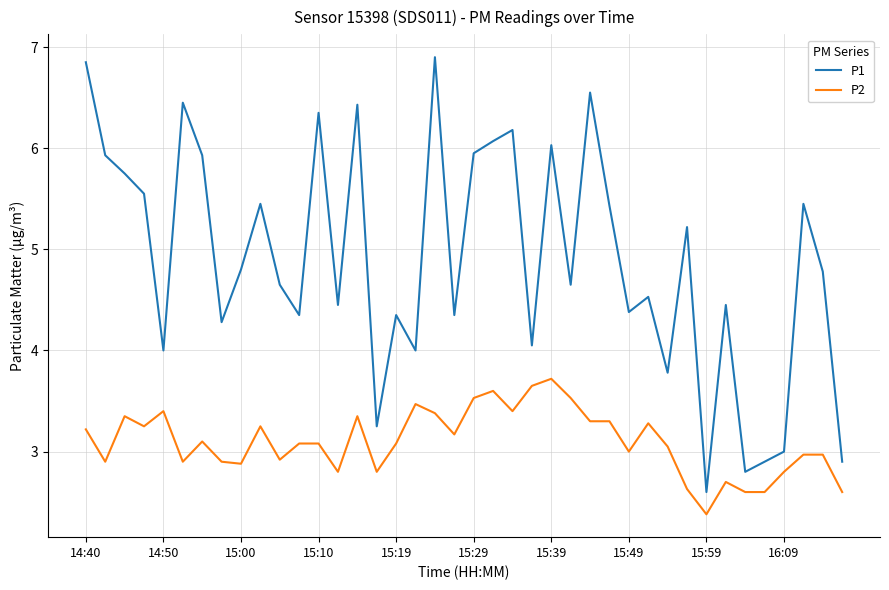

True or false: P2 and P1 intersect in this chart.

False